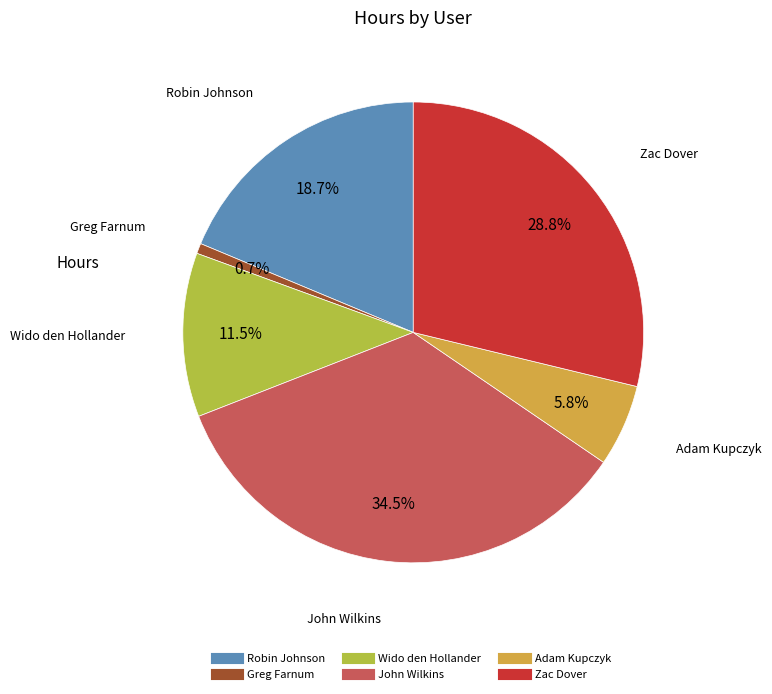

Is there a majority slice in this chart?

No